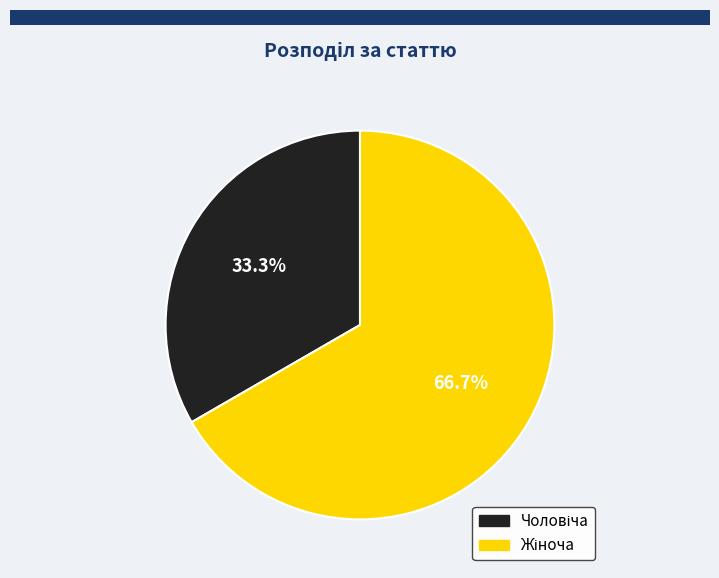

Is there a majority slice in this chart?

Yes